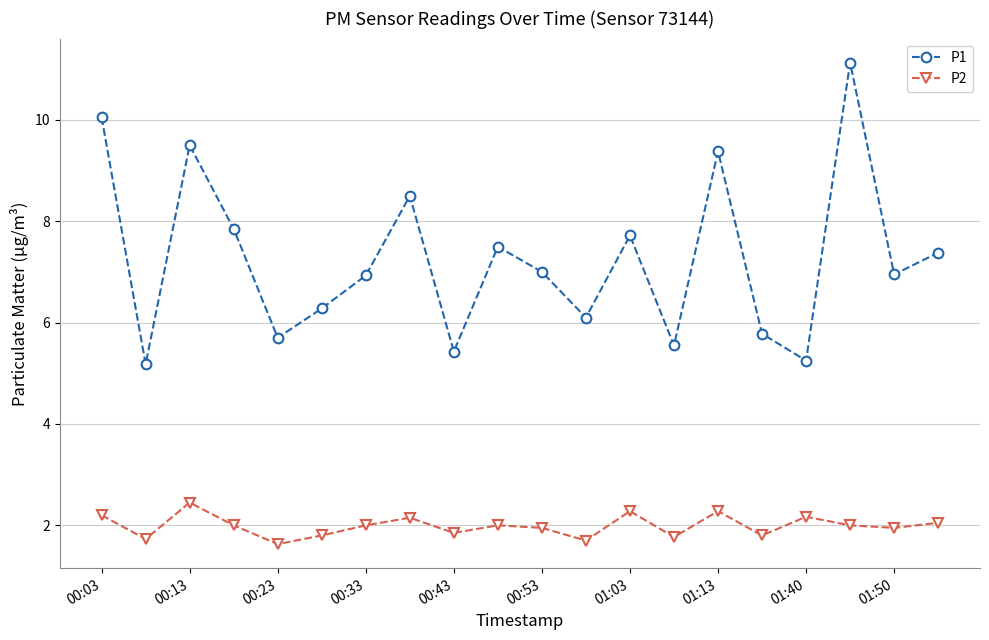

Which series has the largest range (max minus min)?

P1